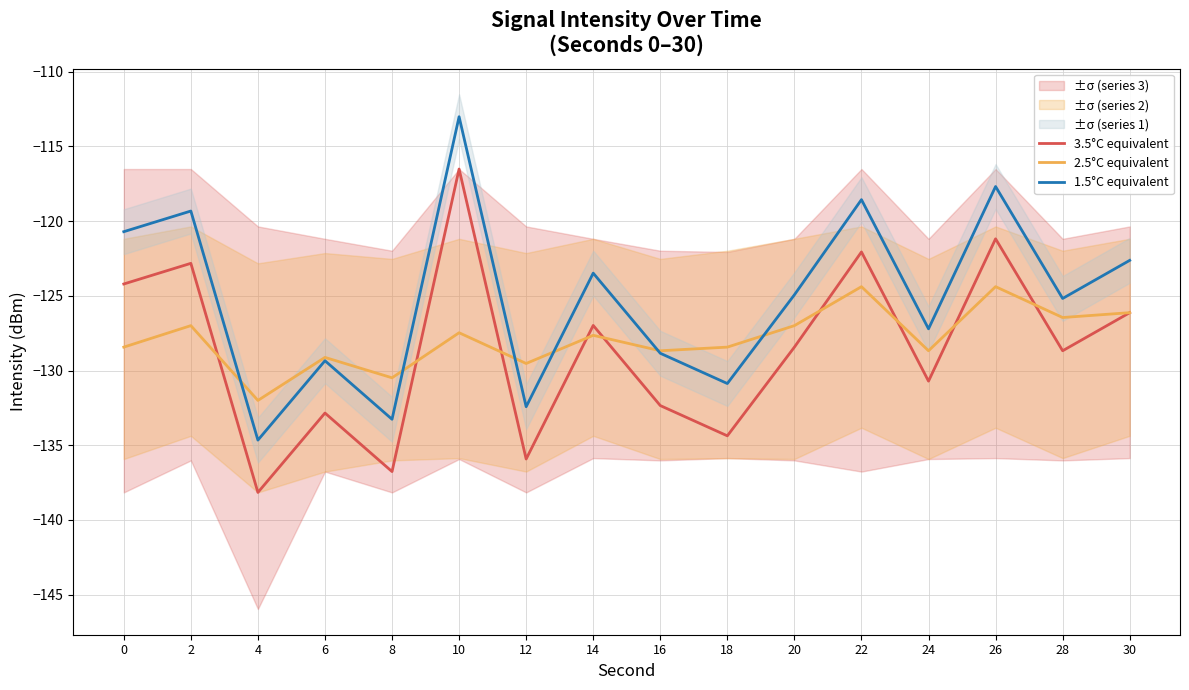

The value of 1.5°C equivalent at 10 is -113.0. True or false?

True